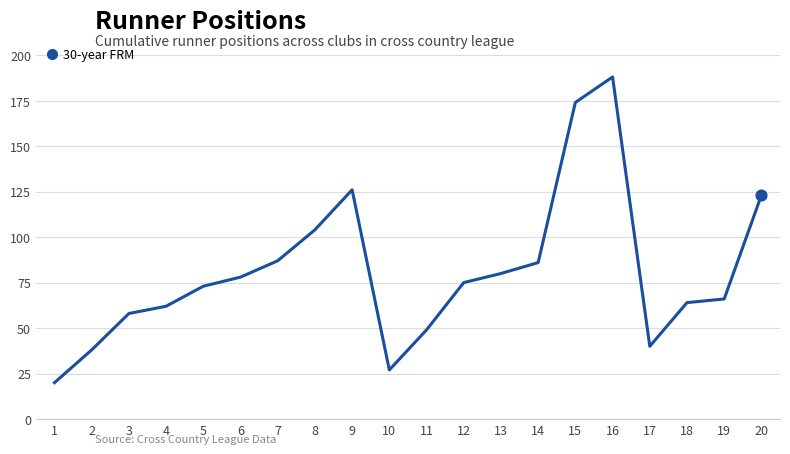

What is the change in value from 11 to 19?

+17